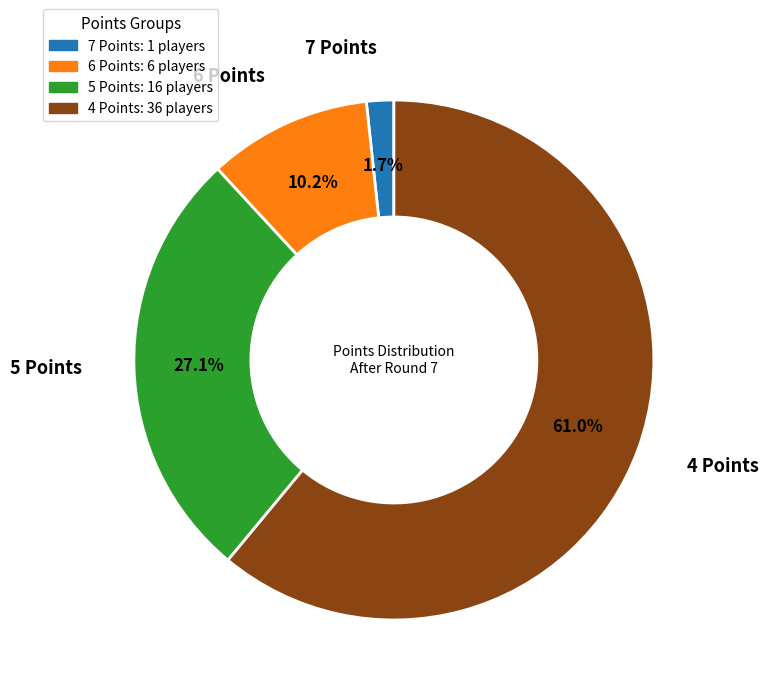

Combined, do 7 Points and 4 Points account for over 50%?

Yes